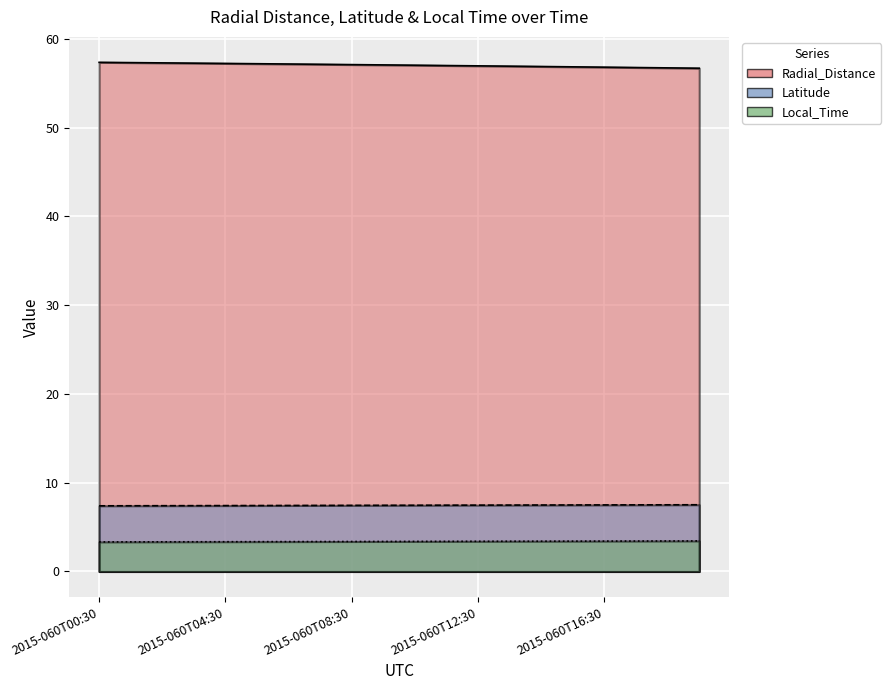

Where does the Radial_Distance series first go above 57?

2015-060T00:30